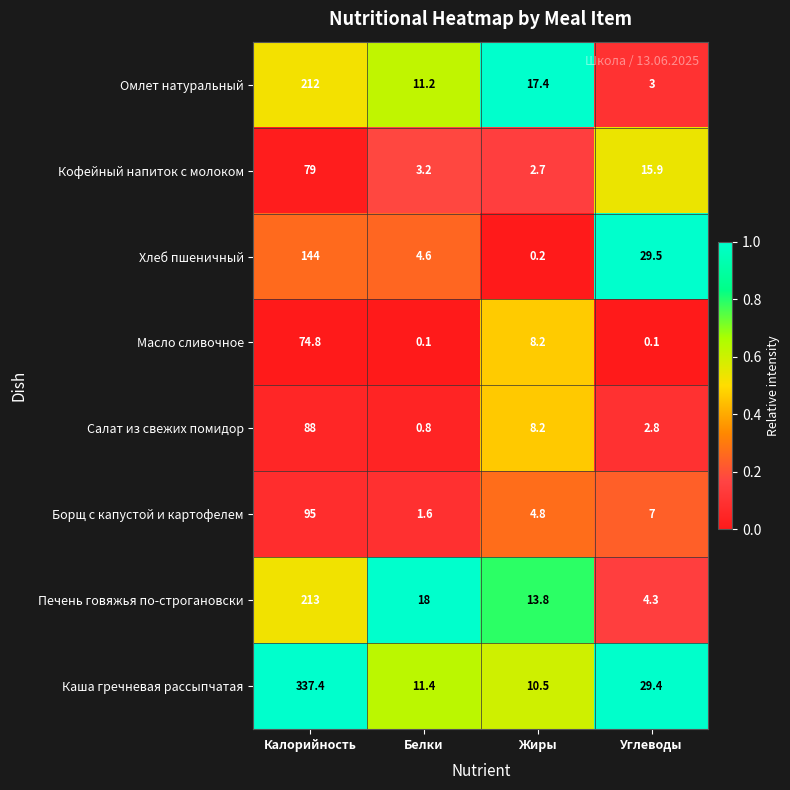

The Салат из свежих помидор series shows 88.0 at Калорийность. True or false?

True